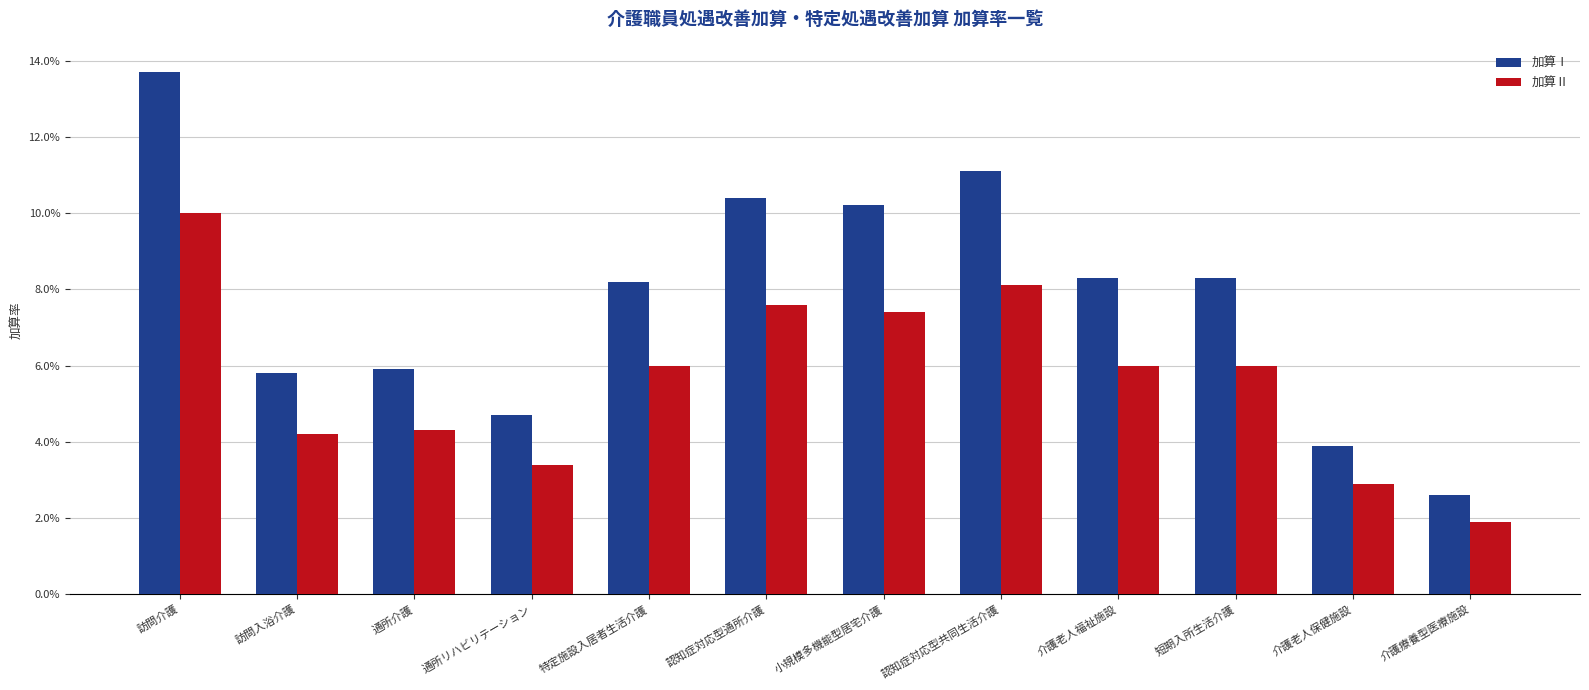

What position from the right is 認知症対応型共同生活介護?

5